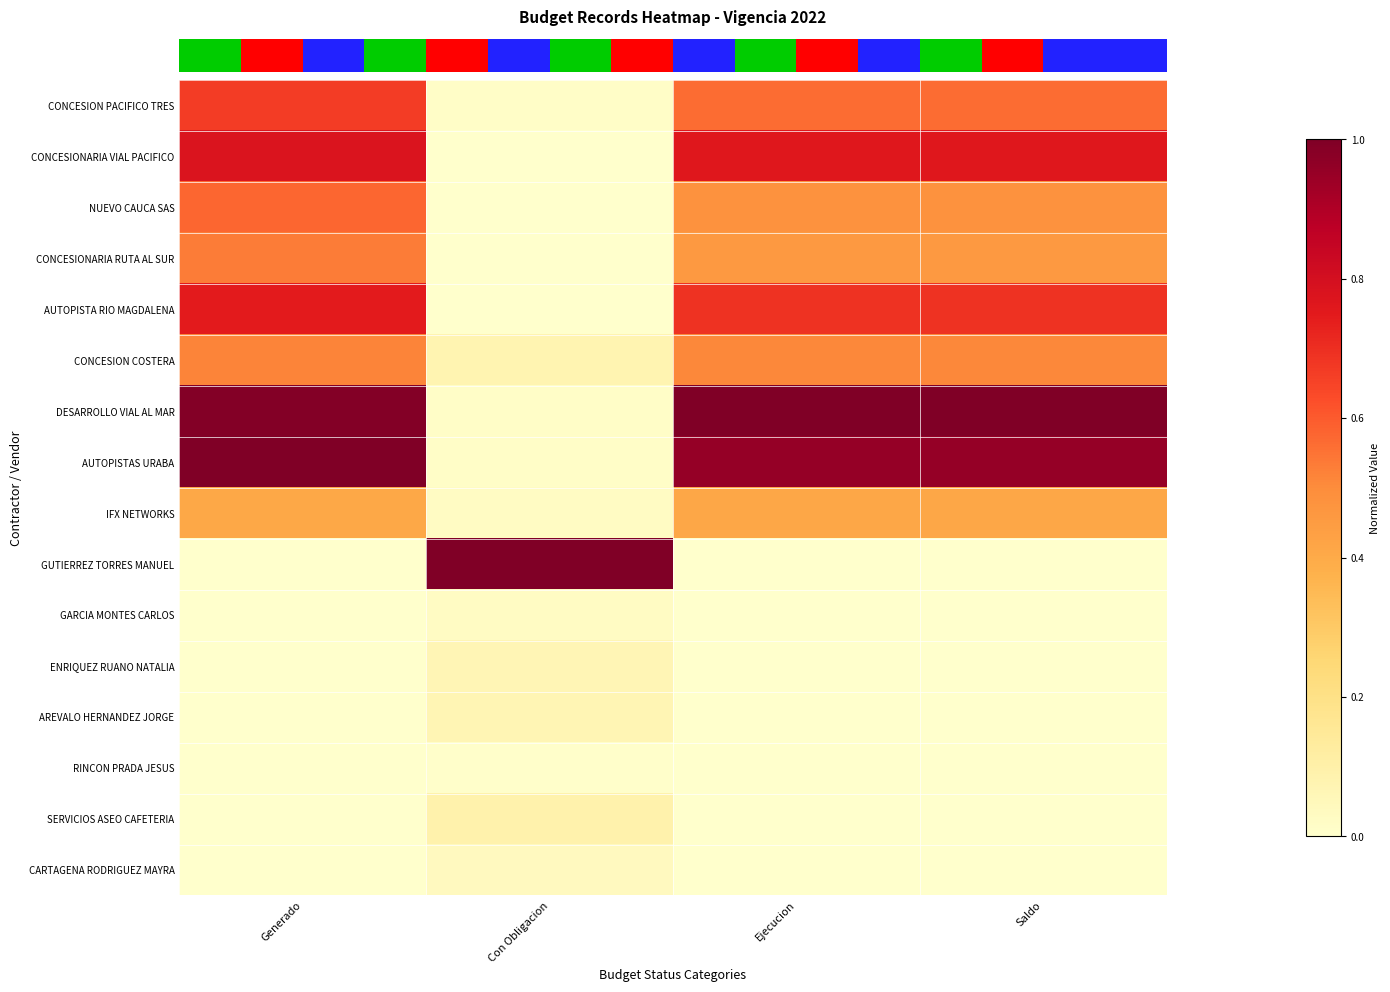

At which category is the sum across all series the highest?

Generado